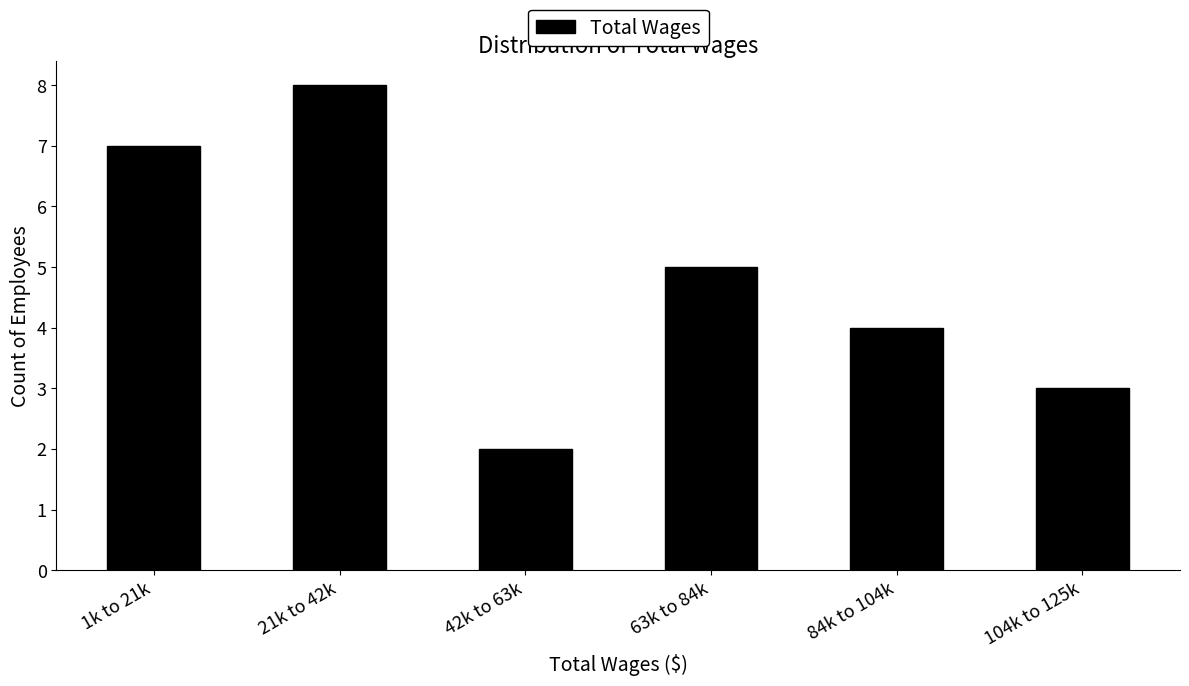

Reading left to right, transcribe all the data shown in this chart.

7	8	2	5	4	3